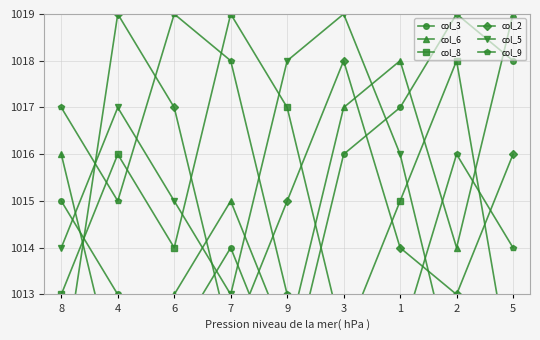

The col_9 series shows 1012 at 1. True or false?

True